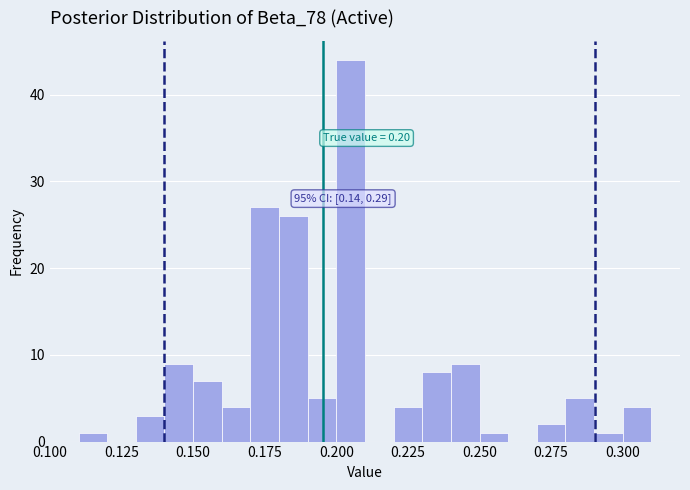

Read against the x-axis, roughly where is the centre of the tallest bar?

0.205